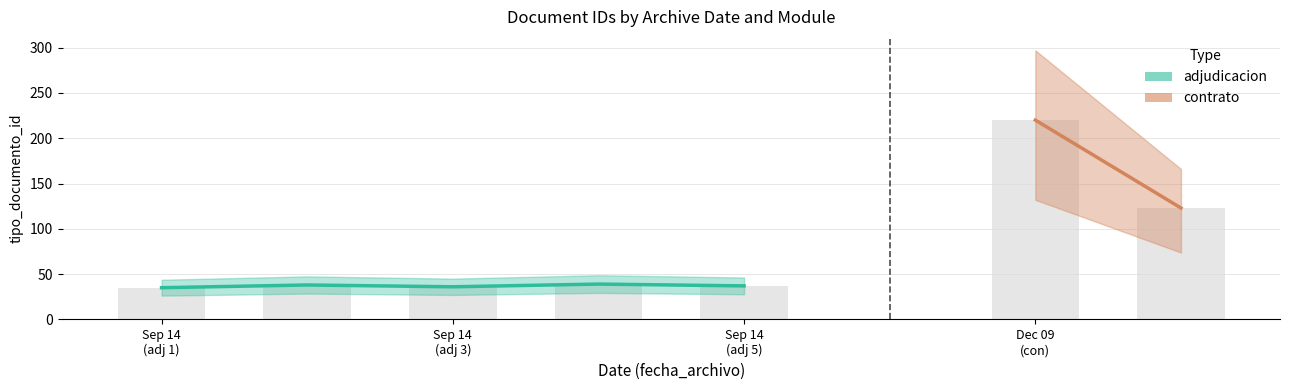

Which has a higher value, 4 or Sep 14
(adj 3)?

Sep 14
(adj 3)